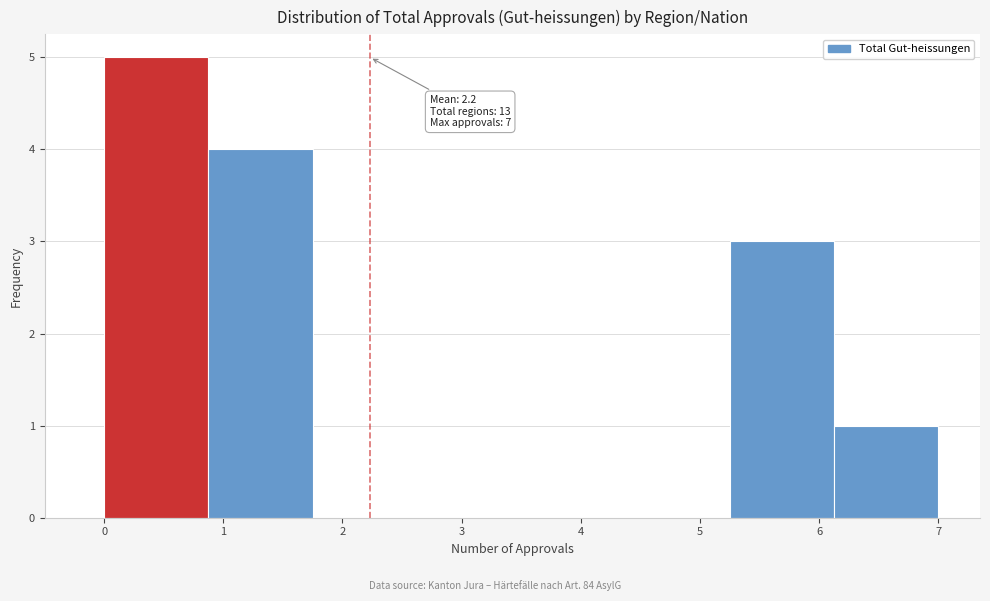

Which range on the x-axis has the tallest bar?

0.0 to 0.9